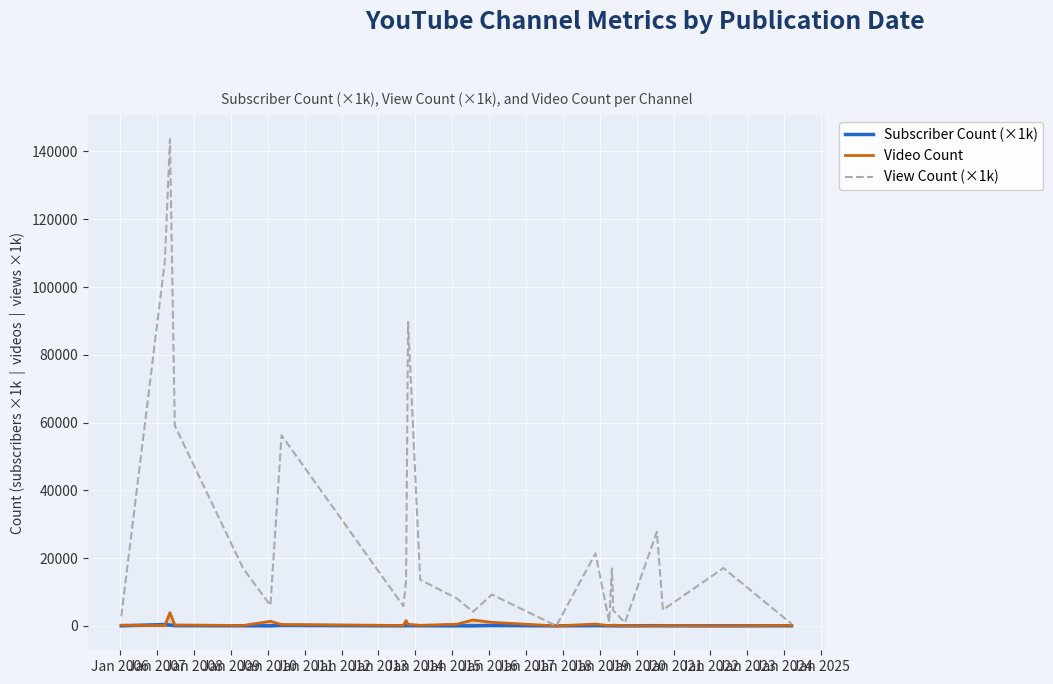

How many values in the View Count (×1k) series exceed 13224?

12